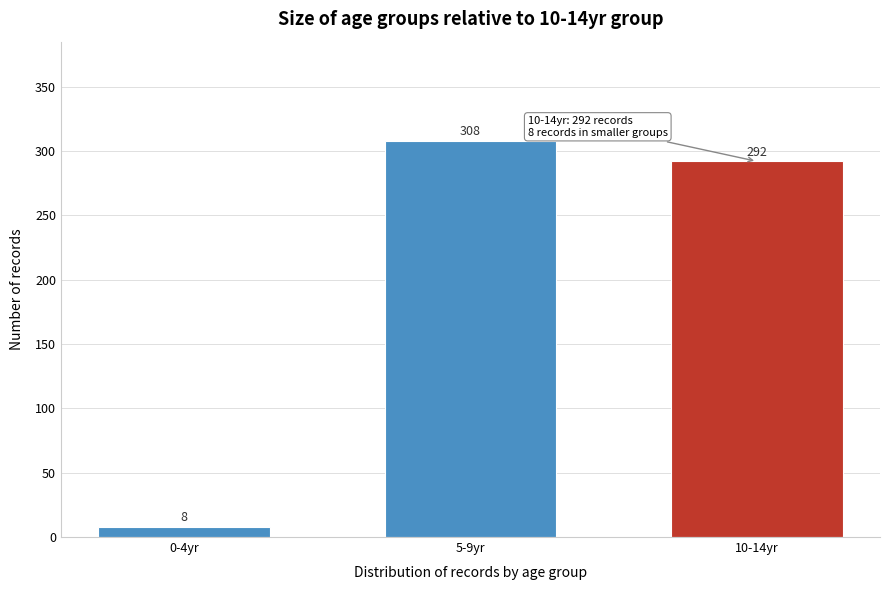

Reading right to left, transcribe all the data shown in this chart.

10-14yr=292	5-9yr=308	0-4yr=8